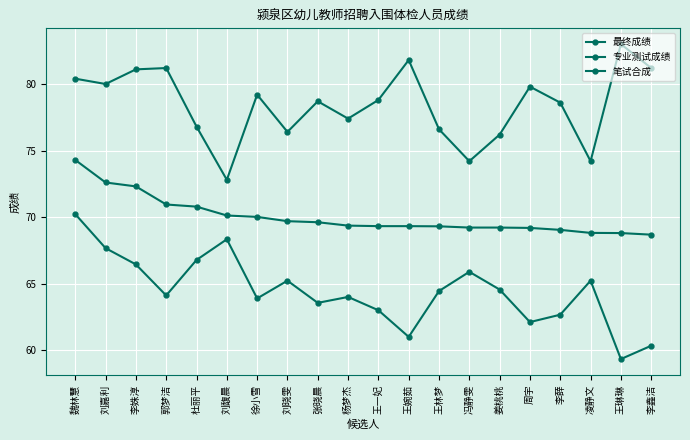

How many lines are shown in the chart?

3